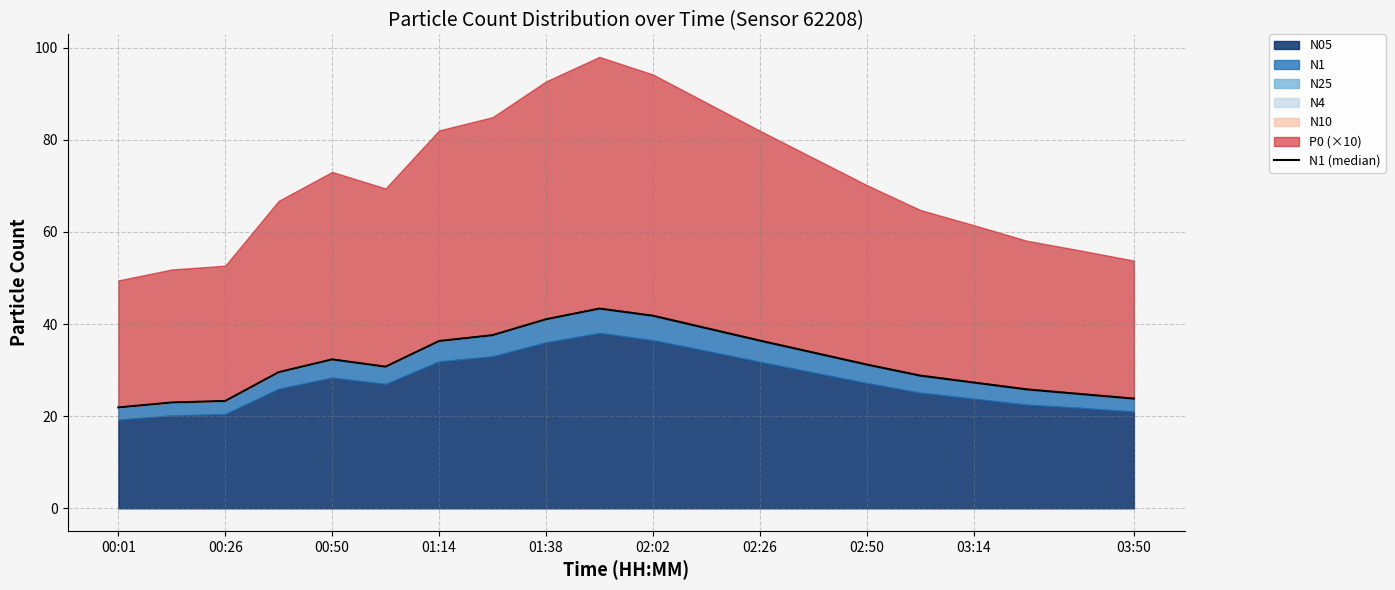

The chart shows a value of 10.6 at 18. True or false?

False